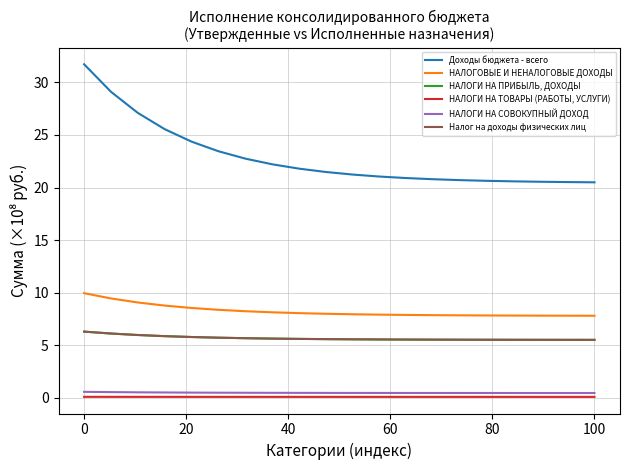

True or false: НАЛОГИ НА ТОВАРЫ (РАБОТЫ, УСЛУГИ) and НАЛОГИ НА ПРИБЫЛЬ, ДОХОДЫ cross at least once.

False